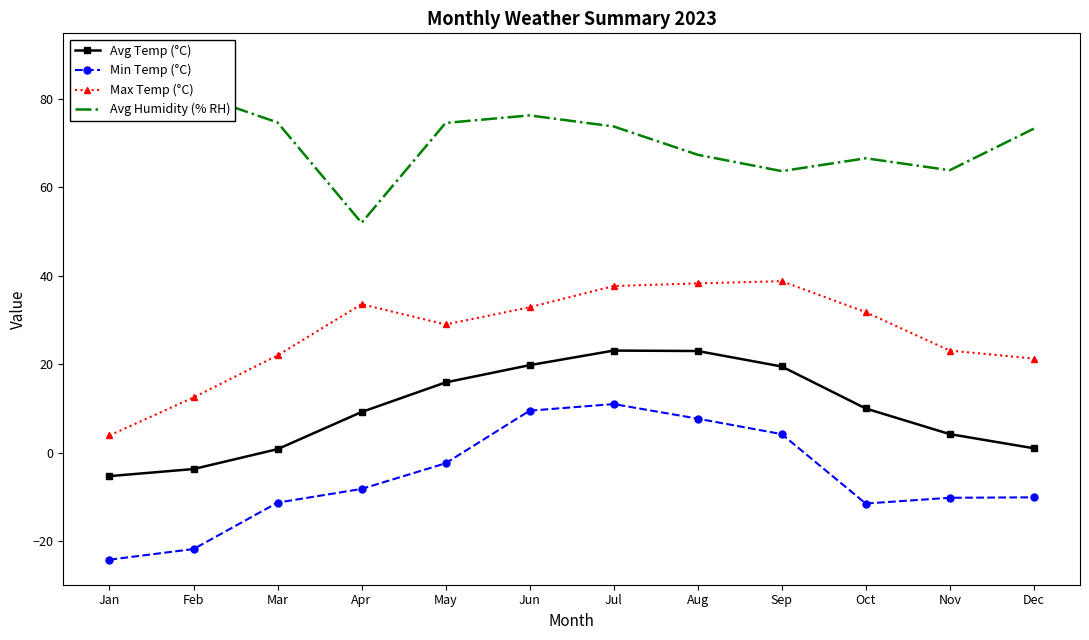

The value of Max Temp (°C) at Oct is 43.6. True or false?

False